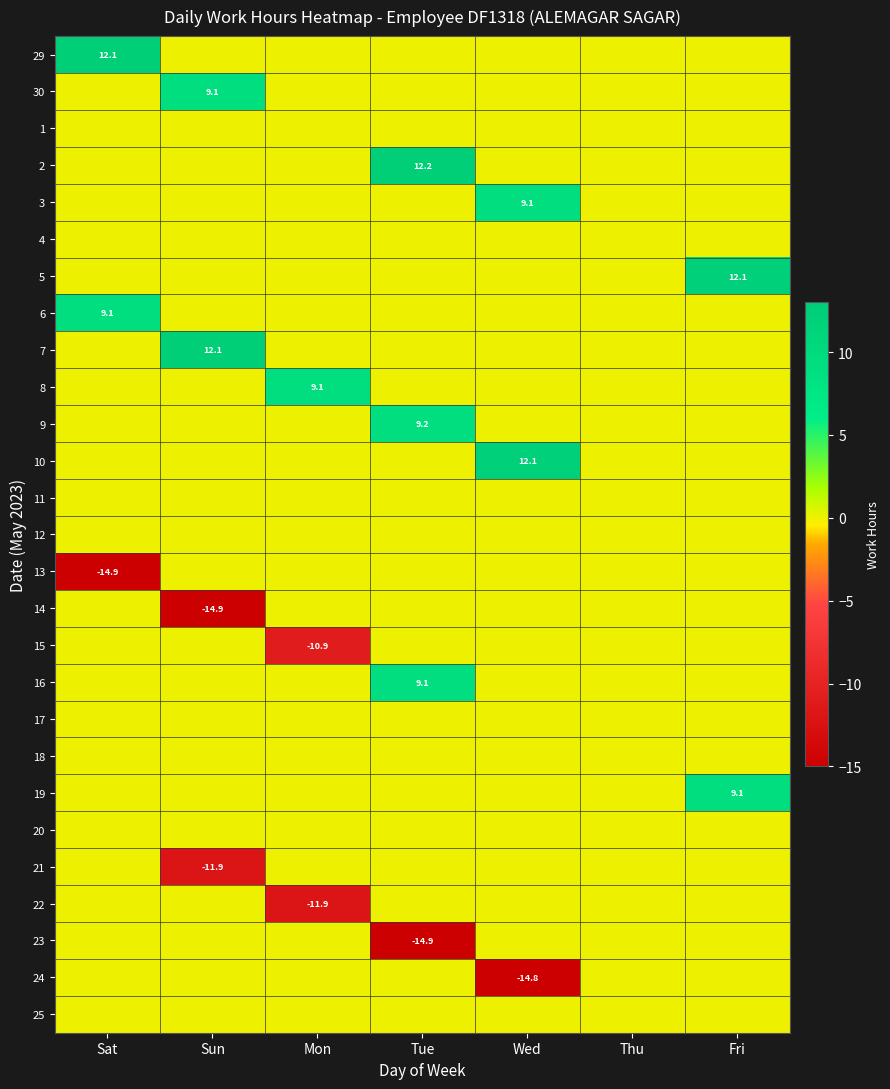

Is the value of 15 at Mon greater than the value of 19 at Fri?

No